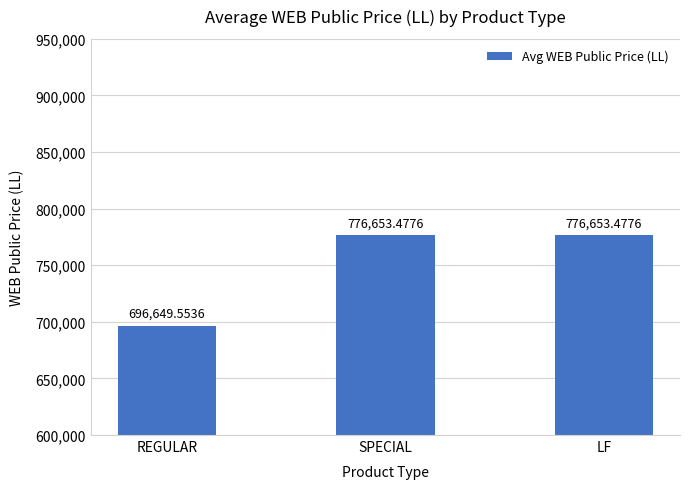

Reading left to right, list all the values displayed in this chart.

696649.6	776653.5	776653.5